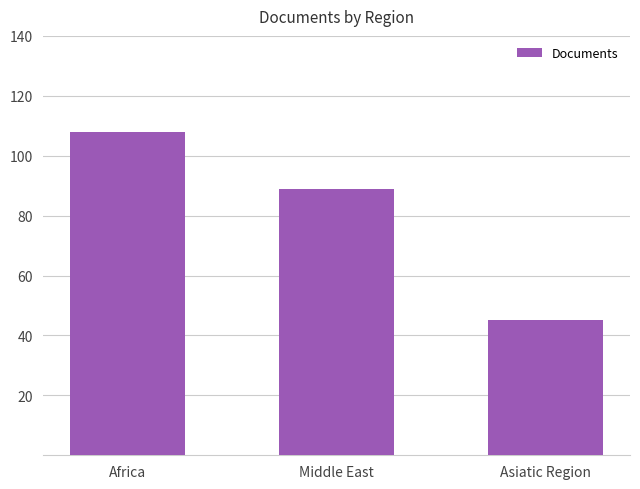

What is the change in value from Middle East to Asiatic Region?

-44